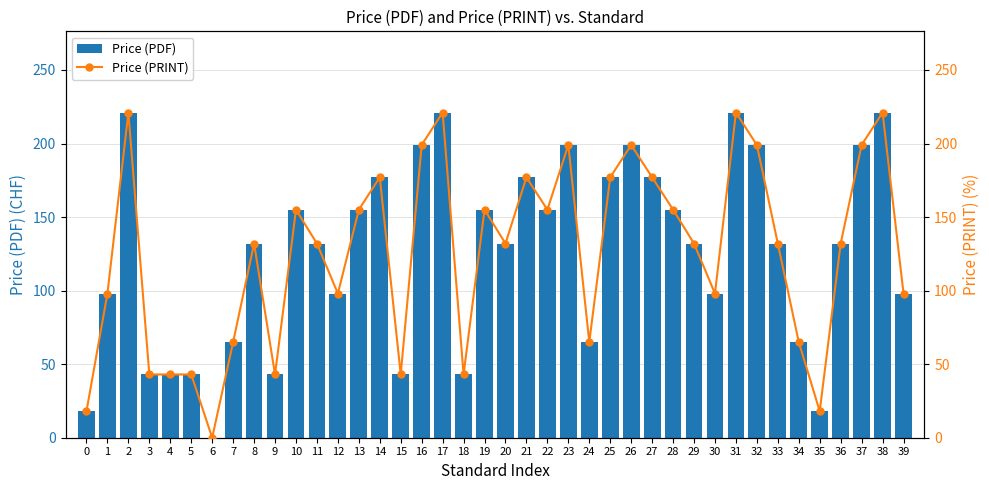

What is the maximum value for Price (PRINT)?

221